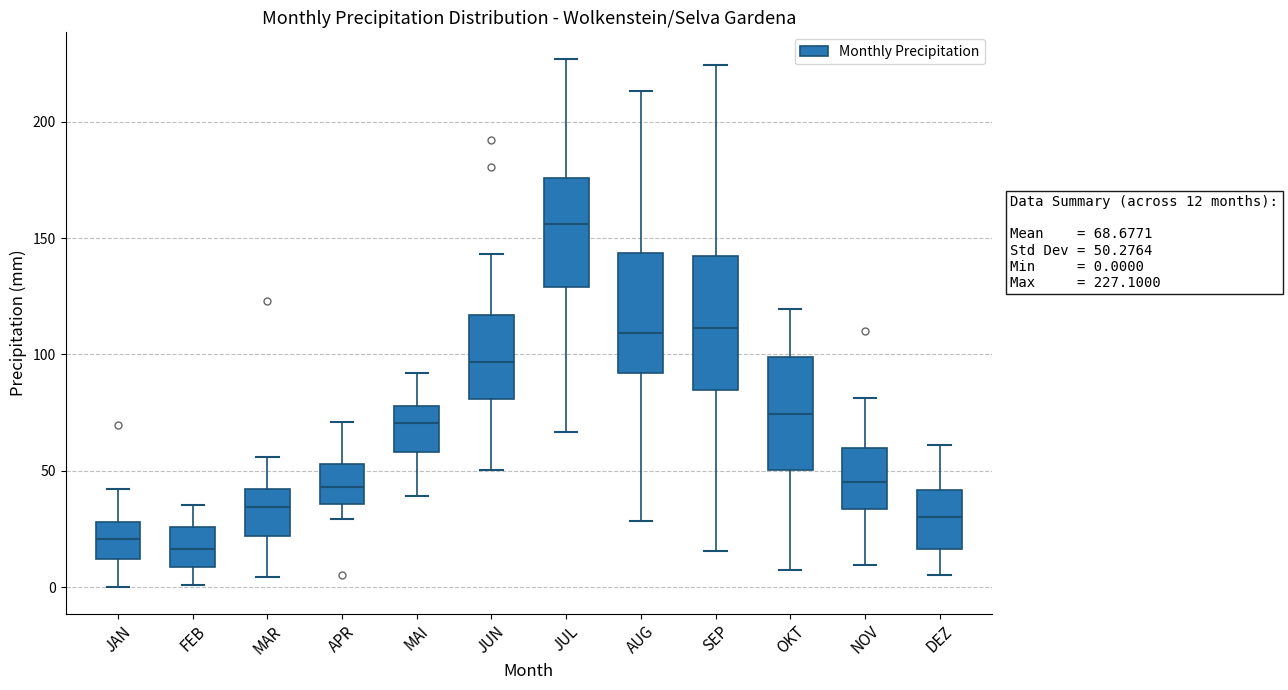

Which box's median line is the highest?

JUL